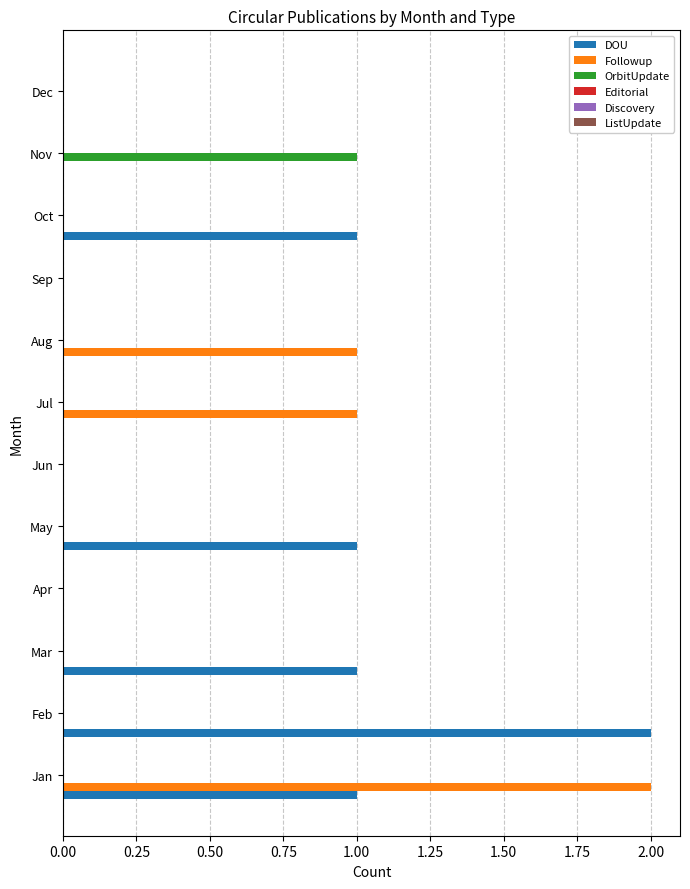

Which series changed the most between Sep and Nov?

OrbitUpdate